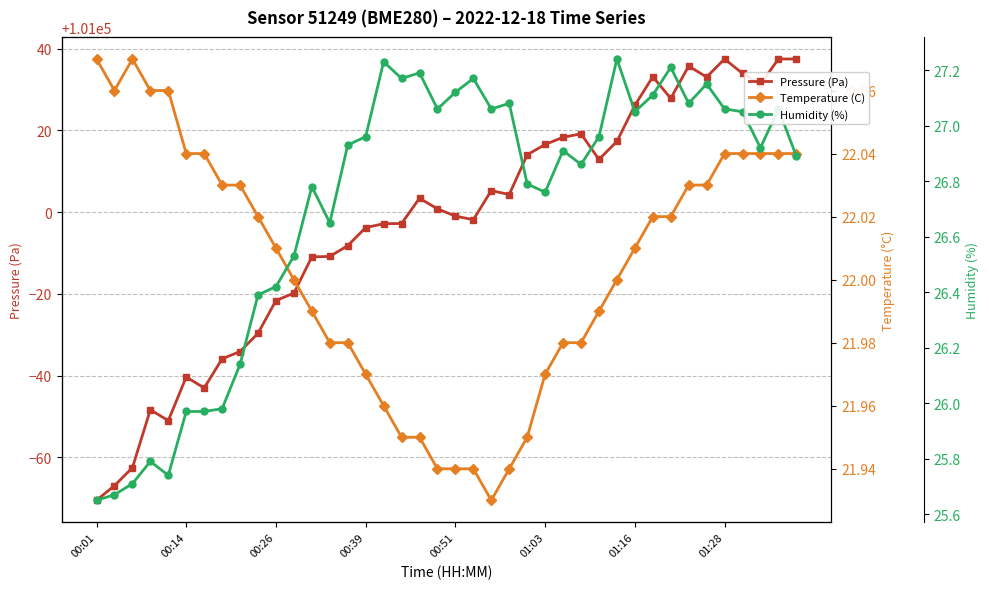

The Pressure (Pa) series shows 101033.0 at 34. True or false?

True